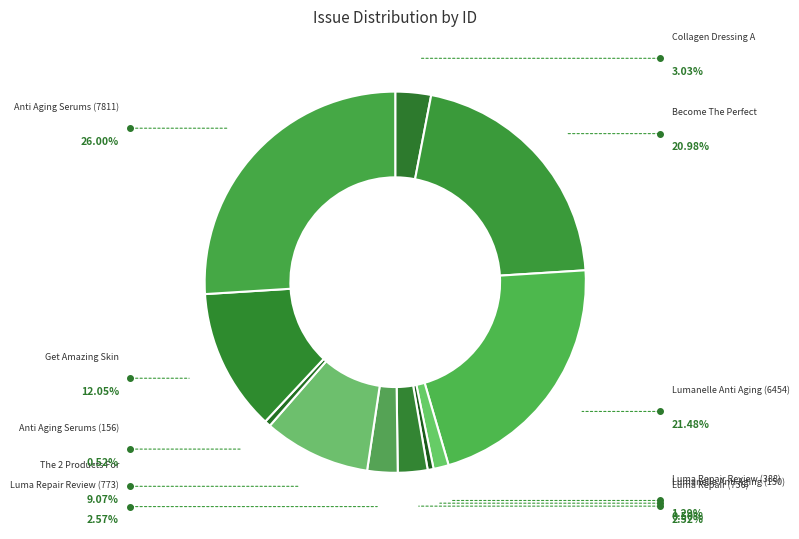

Rank the categories by value from lowest to highest.

Lumanelle Anti Aging (150), Anti Aging Serums (156), Luma Repair Review (388), Luma Repair (756), Luma Repair Review (773), Collagen Dressing A, The 2 Products For, Get Amazing Skin, Become The Perfect, Lumanelle Anti Aging (6454), Anti Aging Serums (7811)